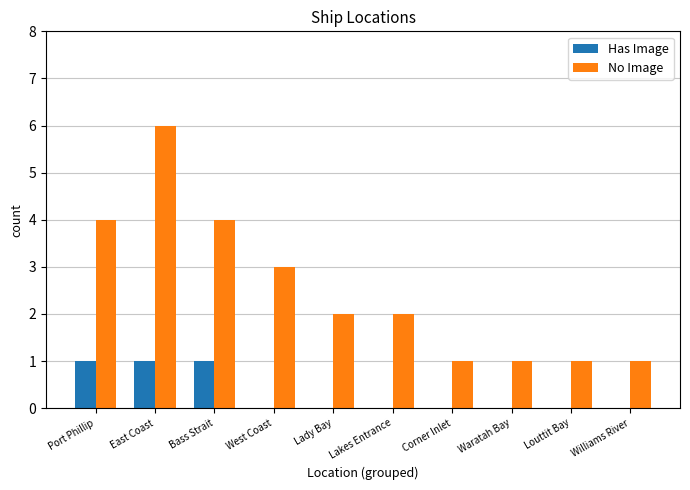

Reading right to left, what are all the values shown in this chart?

Has Image: Williams River=0	Louttit Bay=0	Waratah Bay=0	Corner Inlet=0	Lakes Entrance=0	Lady Bay=0	West Coast=0	Bass Strait=1	East Coast=1	Port Phillip=1
No Image: Williams River=1	Louttit Bay=1	Waratah Bay=1	Corner Inlet=1	Lakes Entrance=2	Lady Bay=2	West Coast=3	Bass Strait=4	East Coast=6	Port Phillip=4